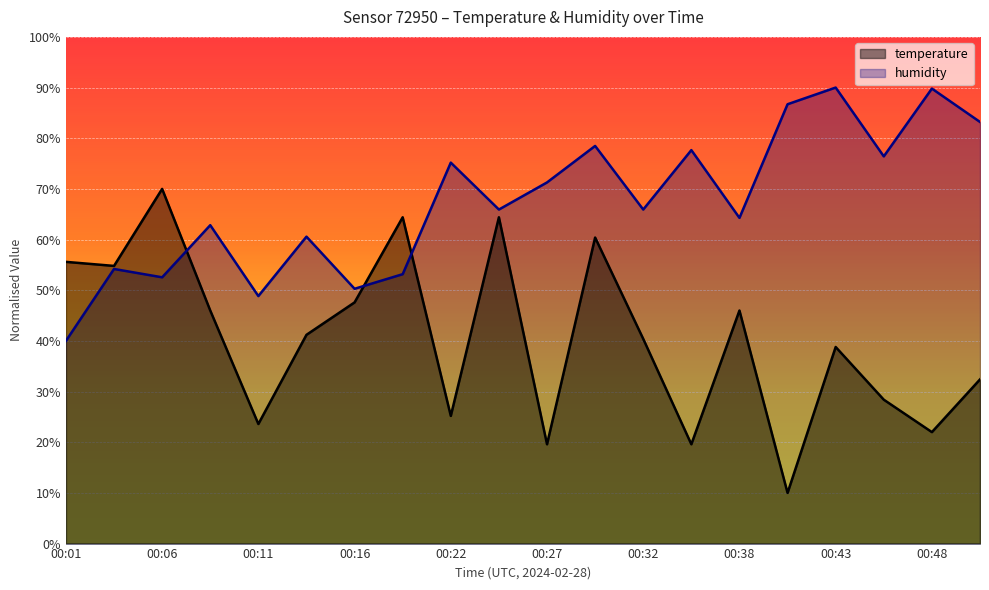

What is the value of the humidity point at the 9th from the left?

75.2